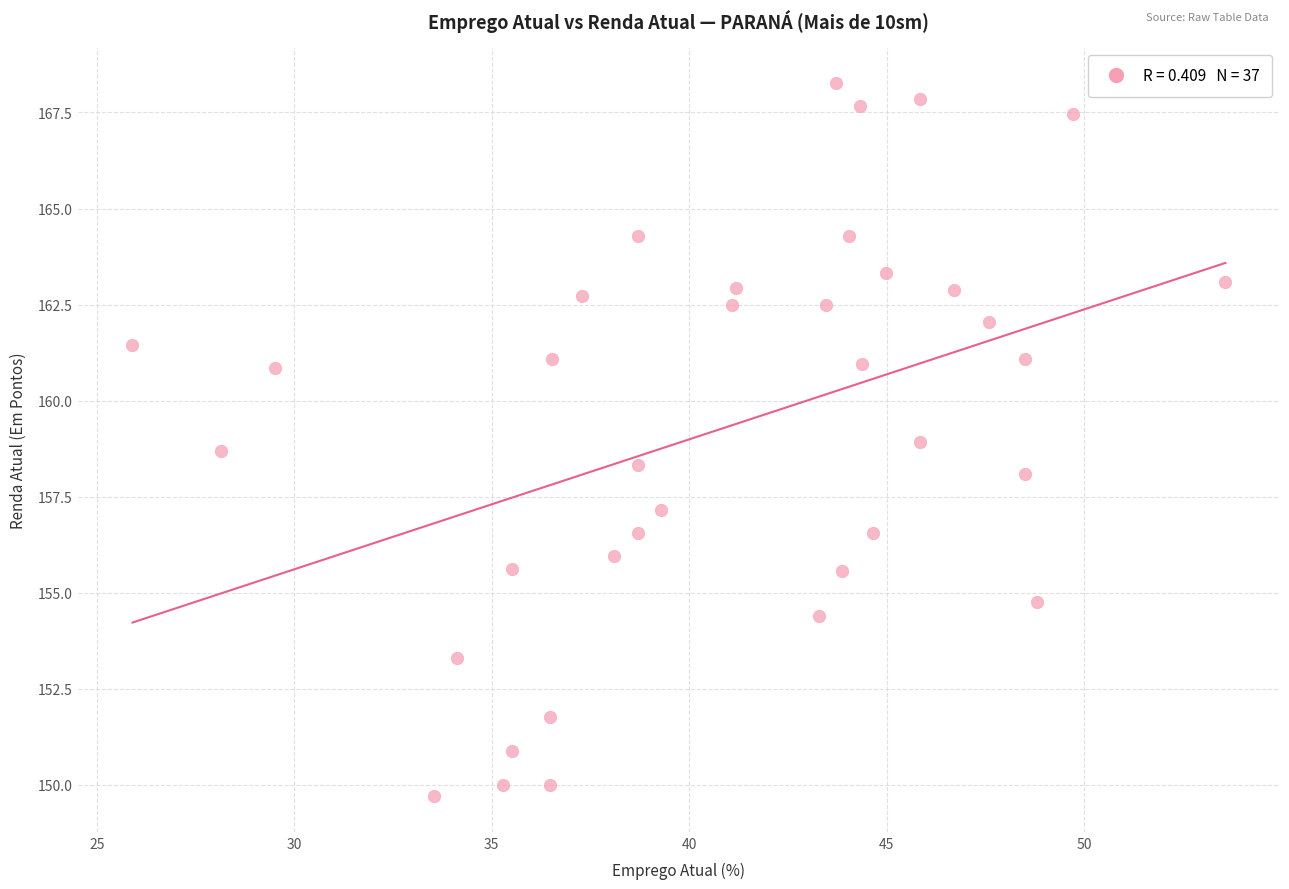

What is the range of X values (max minus min)?

27.7